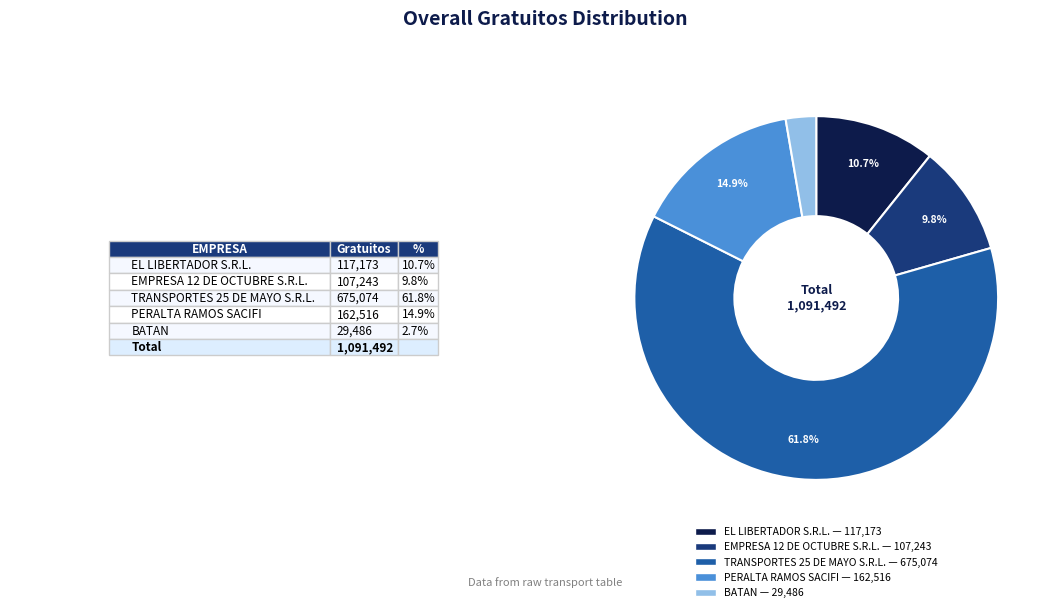

To the nearest percent, what is the difference between the TRANSPORTES 25 DE MAYO S.R.L. and EMPRESA 12 DE OCTUBRE S.R.L. slice percentages?

52%